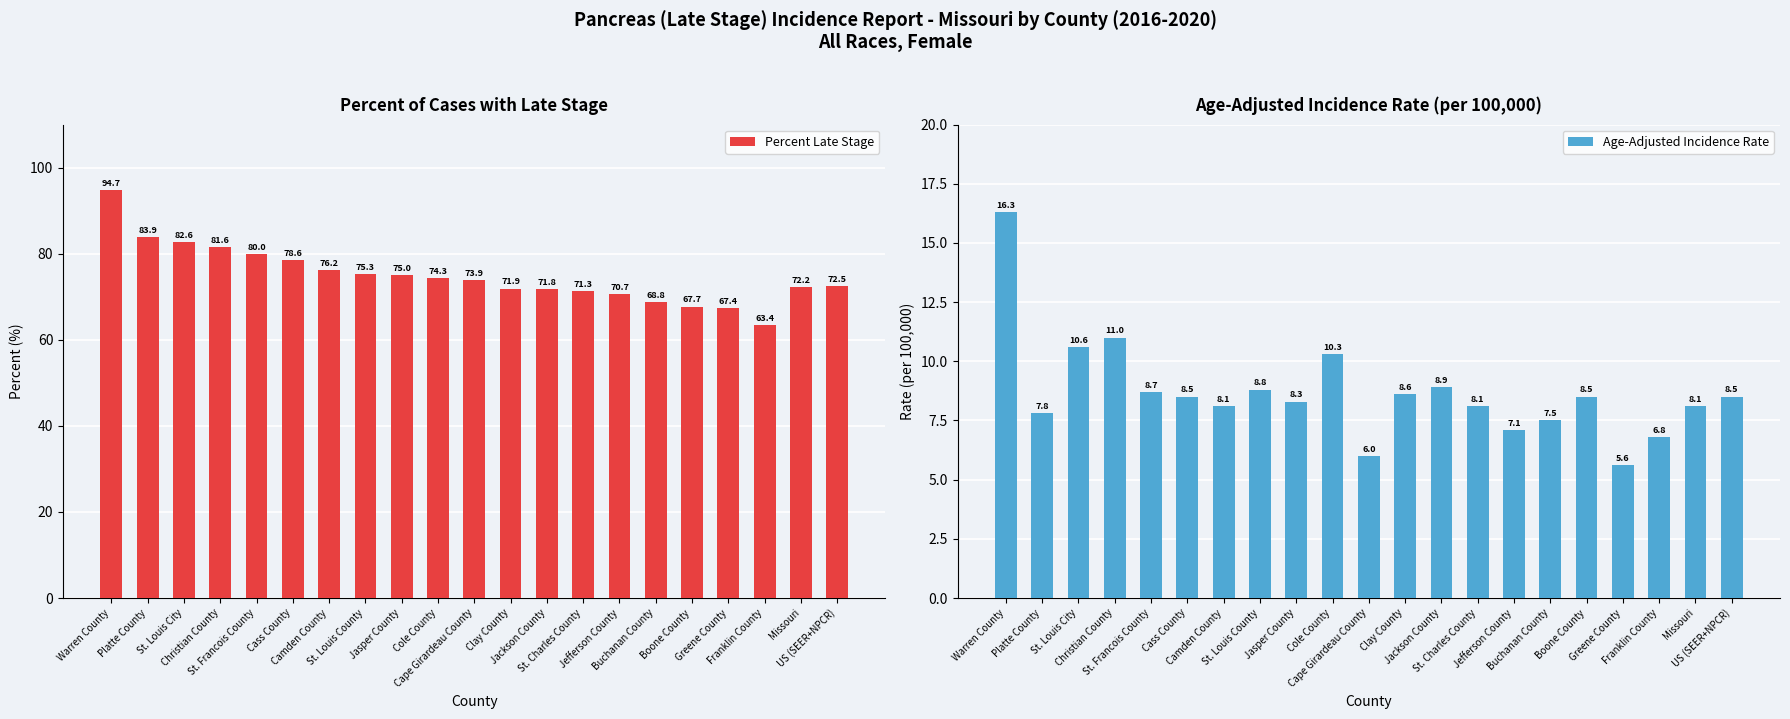

What is the greatest value displayed?

94.7